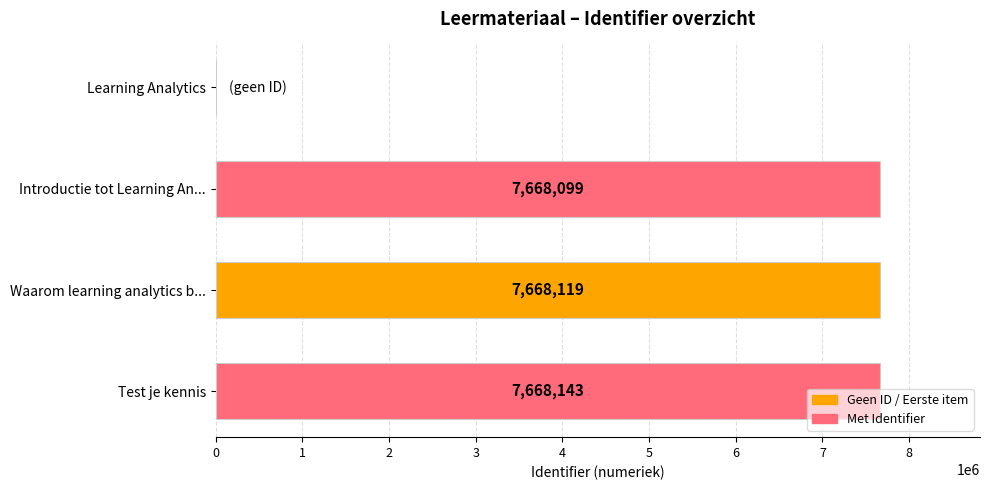

What is the sum of all values?

23004361